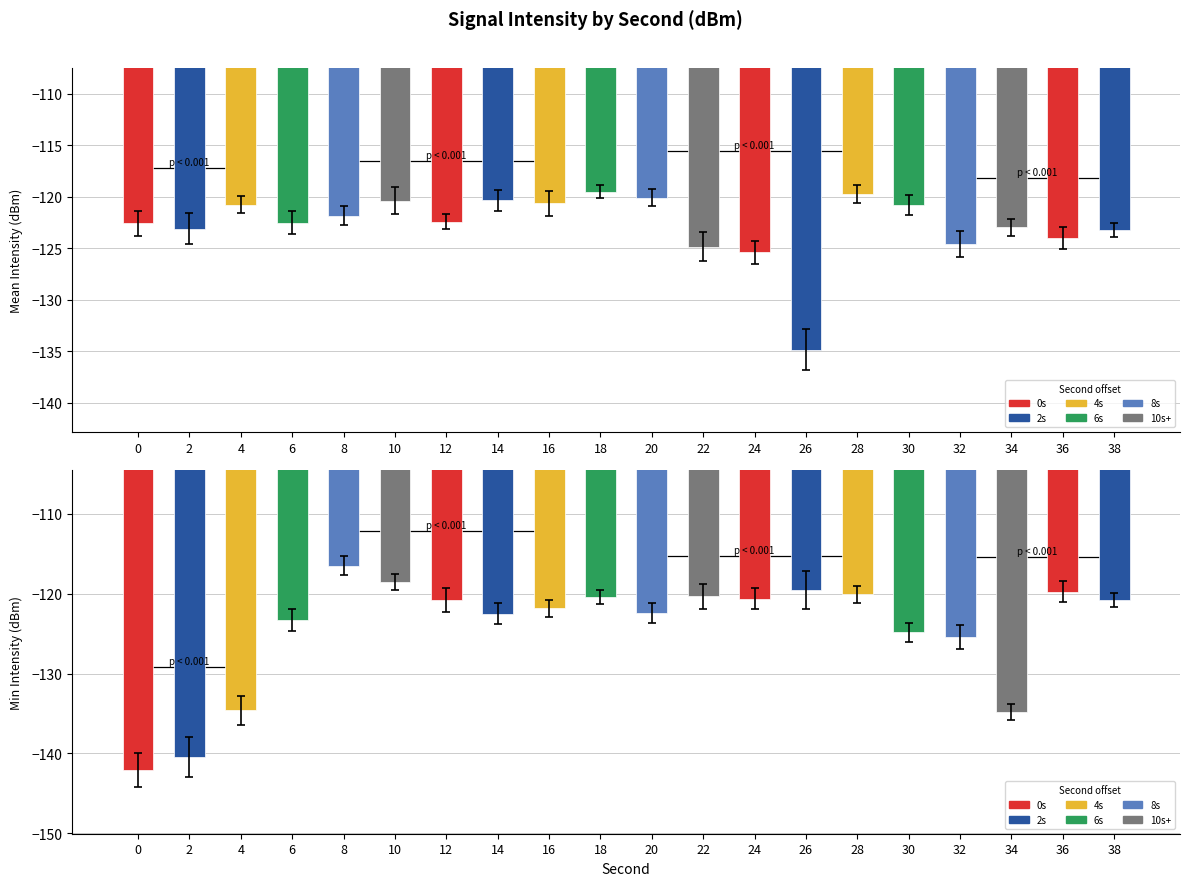

What is the average value of the Mean Intensity (dBm) series?

-122.7